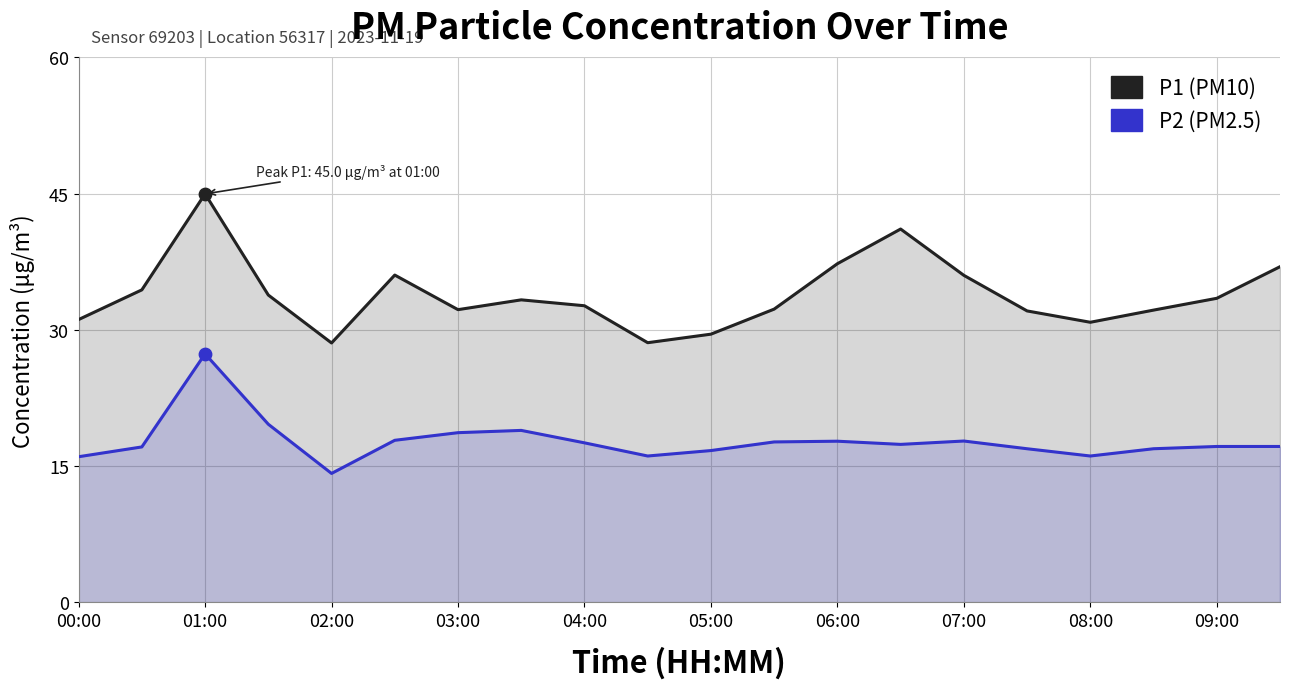

Which series contains the lowest Y value?

P2 (PM2.5)